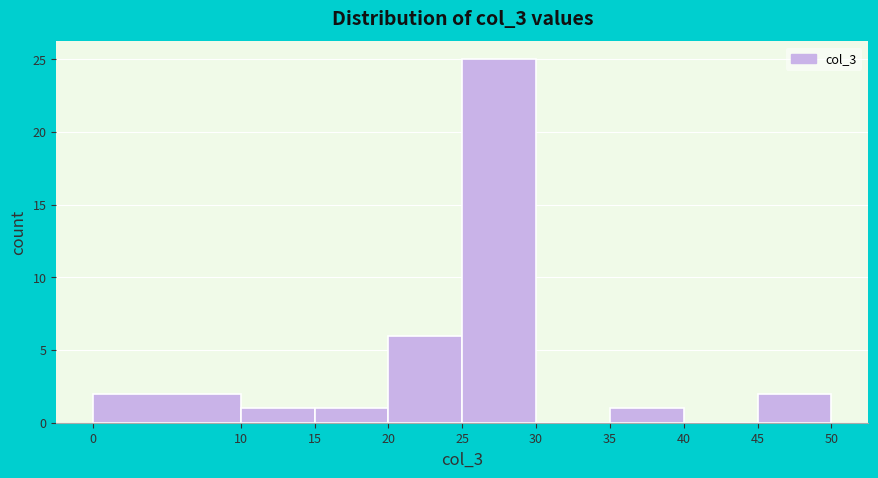

Reading left to right, list every bar in this chart as the range it spans on the x-axis followed by its height. The values are not printed on the chart, so give them approximately, as read against the axis.

0 to 10: 2
10 to 15: 1
15 to 20: 1
20 to 25: 6
25 to 30: 25
30 to 35: 0
35 to 40: 1
40 to 45: 0
45 to 50: 2